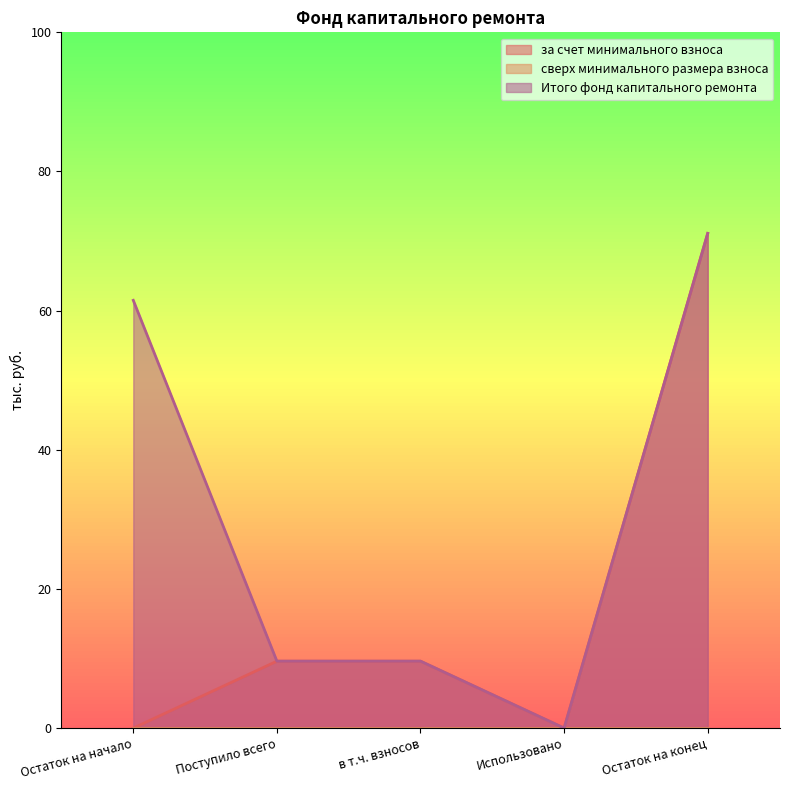

What value does the за счет минимального взноса series have at Поступило всего?

9.6